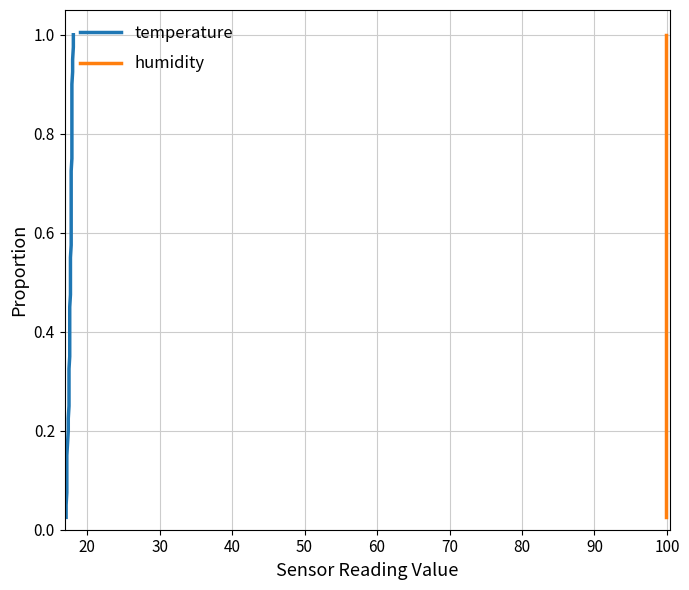

List the series in order of their peak value, lowest first.

temperature, humidity